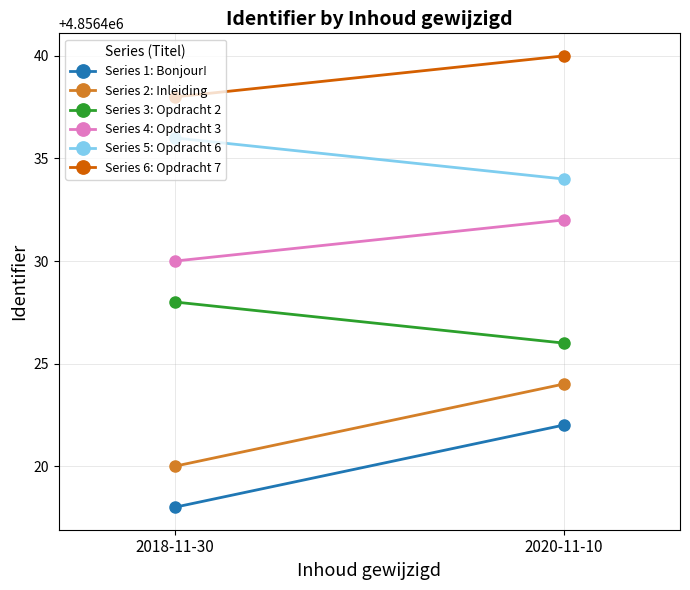

How many distinct data groups are displayed?

6